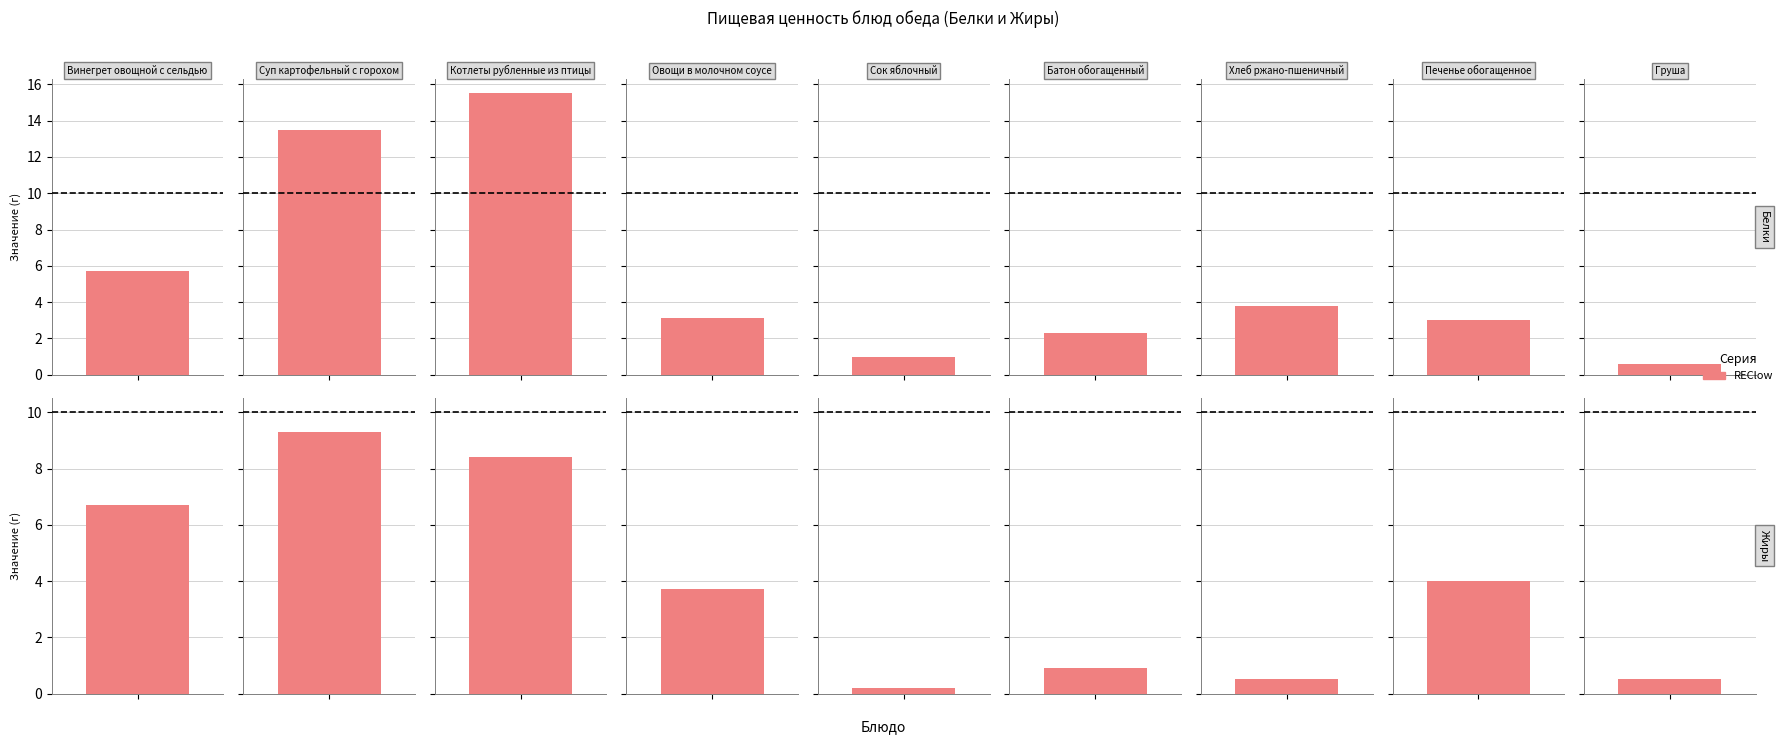

Which category has the lowest value across all series?

Сок яблочный